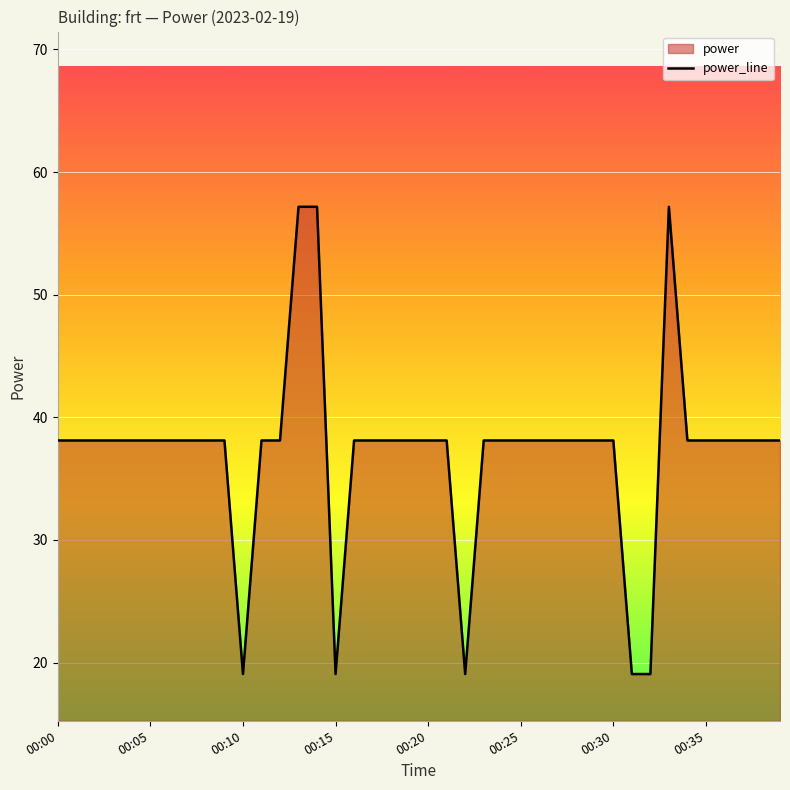

What is the greatest value displayed?

57.2